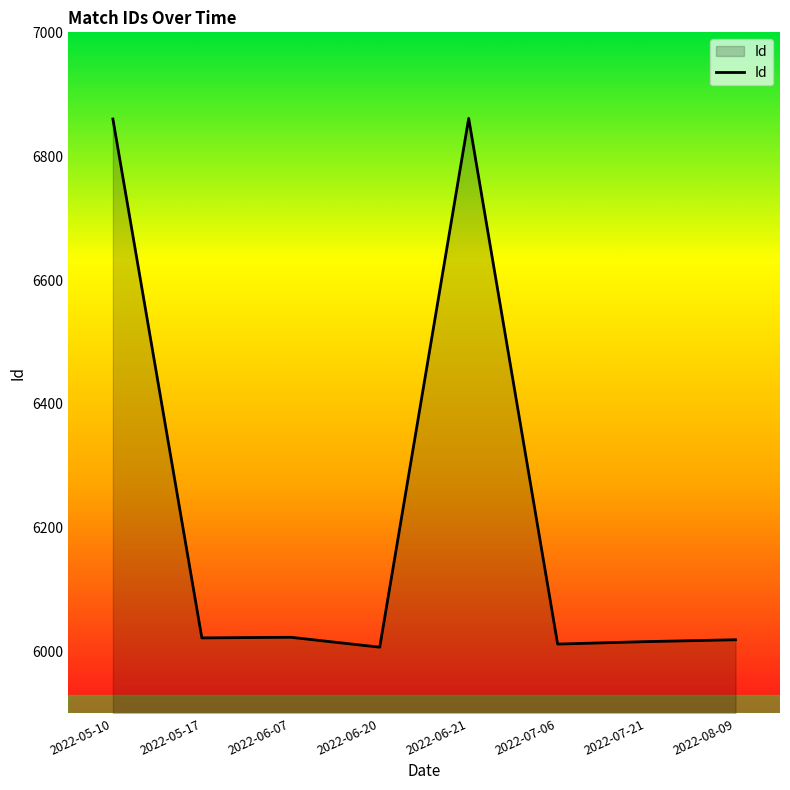

What is the average value?

6228